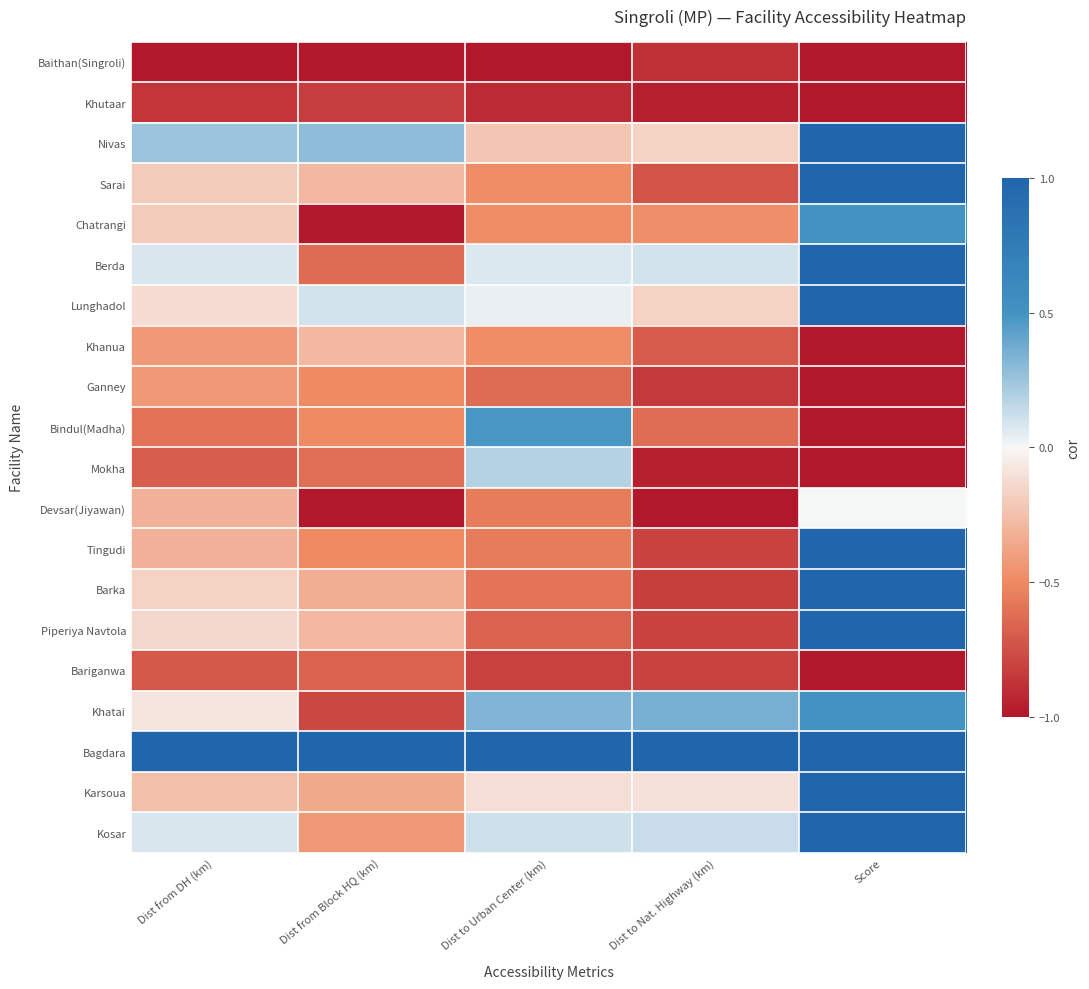

Reading right to left, what are all the values shown in this chart?

Baithan(Singroli): Score=-1.0	Dist to Nat. Highway (km)=-0.9	Dist to Urban Center (km)=-1.0	Dist from Block HQ (km)=-1.0	Dist from DH (km)=-1.0
Khutaar: Score=-1.0	Dist to Nat. Highway (km)=-1.0	Dist to Urban Center (km)=-0.9	Dist from Block HQ (km)=-0.8	Dist from DH (km)=-0.9
Nivas: Score=1.0	Dist to Nat. Highway (km)=-0.2	Dist to Urban Center (km)=-0.2	Dist from Block HQ (km)=0.3	Dist from DH (km)=0.3
Sarai: Score=1.0	Dist to Nat. Highway (km)=-0.7	Dist to Urban Center (km)=-0.5	Dist from Block HQ (km)=-0.3	Dist from DH (km)=-0.2
Chatrangi: Score=0.5	Dist to Nat. Highway (km)=-0.5	Dist to Urban Center (km)=-0.5	Dist from Block HQ (km)=-1.0	Dist from DH (km)=-0.2
Berda: Score=1.0	Dist to Nat. Highway (km)=0.1	Dist to Urban Center (km)=0.1	Dist from Block HQ (km)=-0.6	Dist from DH (km)=0.1
Lunghadol: Score=1.0	Dist to Nat. Highway (km)=-0.2	Dist to Urban Center (km)=0.0	Dist from Block HQ (km)=0.1	Dist from DH (km)=-0.1
Khanua: Score=-1.0	Dist to Nat. Highway (km)=-0.7	Dist to Urban Center (km)=-0.5	Dist from Block HQ (km)=-0.3	Dist from DH (km)=-0.4
Ganney: Score=-1.0	Dist to Nat. Highway (km)=-0.8	Dist to Urban Center (km)=-0.6	Dist from Block HQ (km)=-0.5	Dist from DH (km)=-0.4
Bindul(Madha): Score=-1.0	Dist to Nat. Highway (km)=-0.6	Dist to Urban Center (km)=0.5	Dist from Block HQ (km)=-0.5	Dist from DH (km)=-0.6
Mokha: Score=-1.0	Dist to Nat. Highway (km)=-1.0	Dist to Urban Center (km)=0.2	Dist from Block HQ (km)=-0.6	Dist from DH (km)=-0.7
Devsar(Jiyawan): Score=0.0	Dist to Nat. Highway (km)=-1.0	Dist to Urban Center (km)=-0.6	Dist from Block HQ (km)=-1.0	Dist from DH (km)=-0.3
Tingudi: Score=1.0	Dist to Nat. Highway (km)=-0.8	Dist to Urban Center (km)=-0.6	Dist from Block HQ (km)=-0.5	Dist from DH (km)=-0.3
Barka: Score=1.0	Dist to Nat. Highway (km)=-0.8	Dist to Urban Center (km)=-0.6	Dist from Block HQ (km)=-0.3	Dist from DH (km)=-0.2
Piperiya Navtola: Score=1.0	Dist to Nat. Highway (km)=-0.8	Dist to Urban Center (km)=-0.7	Dist from Block HQ (km)=-0.3	Dist from DH (km)=-0.1
Bariganwa: Score=-1.0	Dist to Nat. Highway (km)=-0.8	Dist to Urban Center (km)=-0.8	Dist from Block HQ (km)=-0.7	Dist from DH (km)=-0.7
Khatai: Score=0.5	Dist to Nat. Highway (km)=0.4	Dist to Urban Center (km)=0.3	Dist from Block HQ (km)=-0.8	Dist from DH (km)=-0.1
Bagdara: Score=1.0	Dist to Nat. Highway (km)=1.0	Dist to Urban Center (km)=1.0	Dist from Block HQ (km)=1.0	Dist from DH (km)=1.0
Karsoua: Score=1.0	Dist to Nat. Highway (km)=-0.1	Dist to Urban Center (km)=-0.1	Dist from Block HQ (km)=-0.4	Dist from DH (km)=-0.3
Kosar: Score=1.0	Dist to Nat. Highway (km)=0.1	Dist to Urban Center (km)=0.1	Dist from Block HQ (km)=-0.4	Dist from DH (km)=0.1